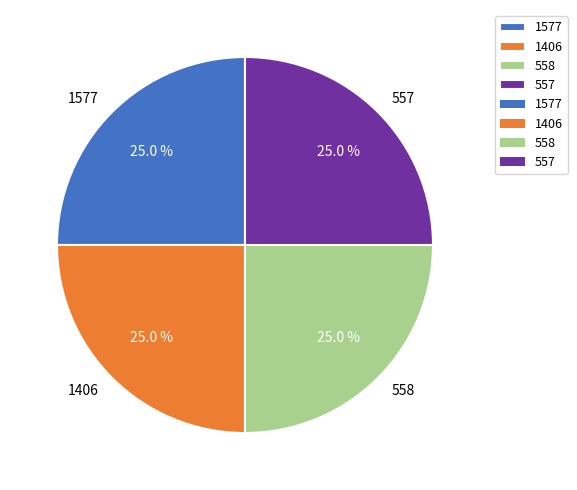

Is it true that 1406 is 38% of the pie?

False